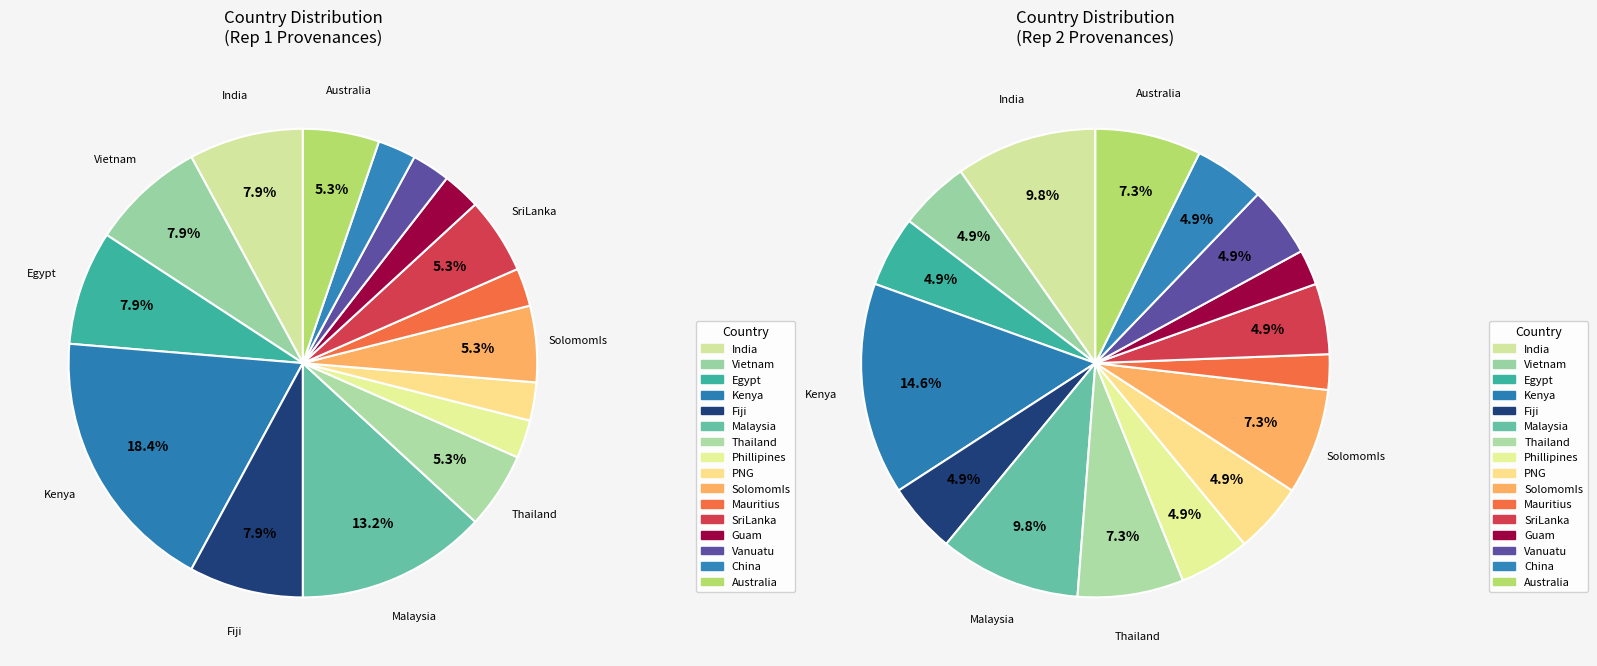

What is the total percentage of Malaysia and SriLanka?

18.4%